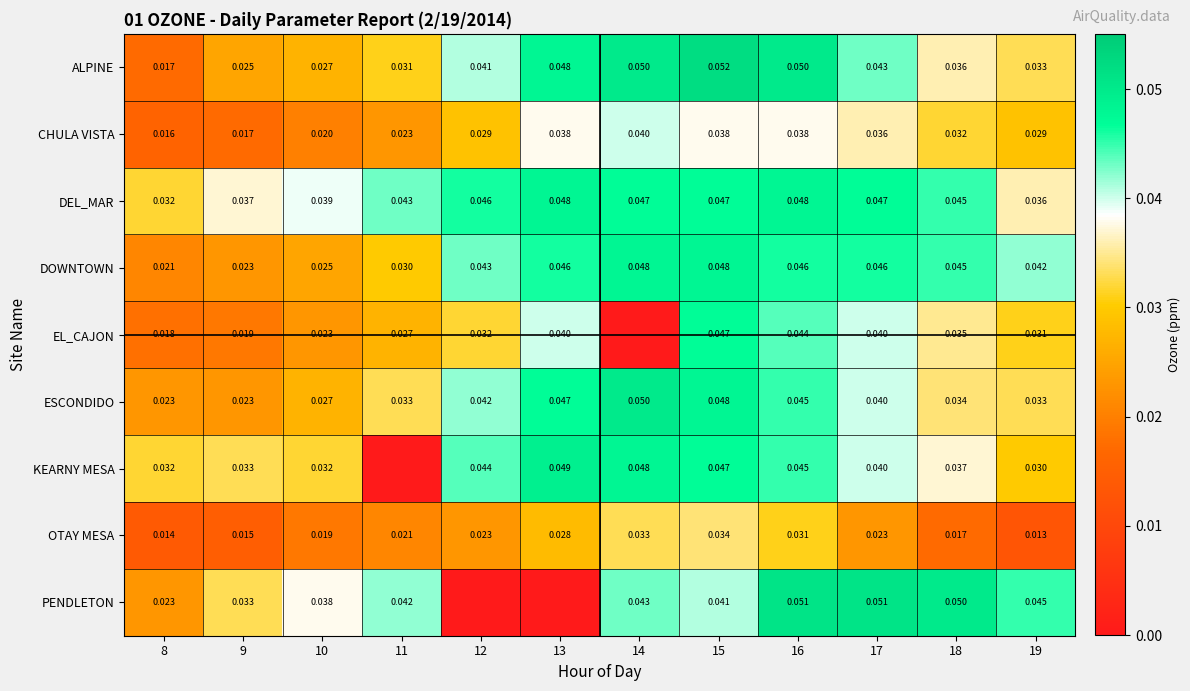

True or false: ALPINE has a value of 0.0 at 10.

True